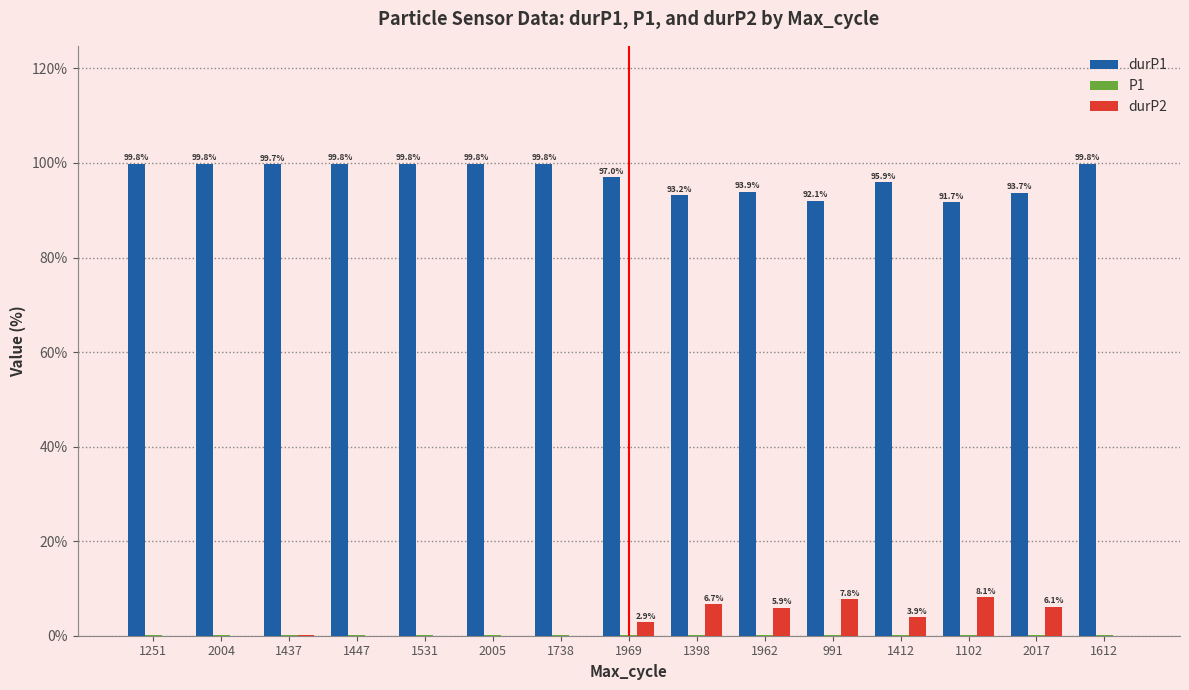

The durP2 series shows 4.8 at 1531. True or false?

False